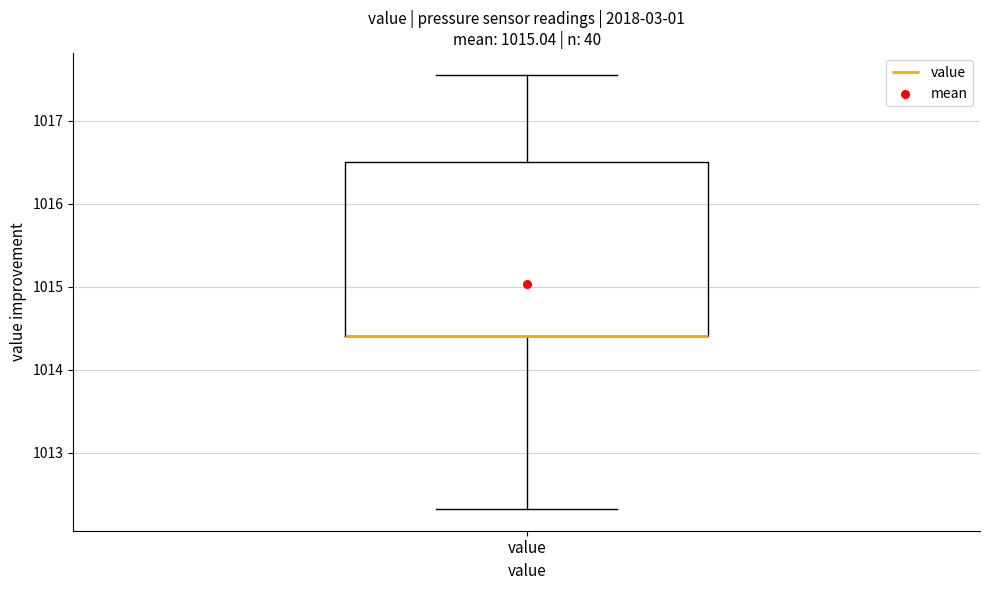

Transcribe this box plot: give where the median line is, the range the box spans, and where the two whiskers end, as read against the y-axis. The values are not printed on the chart, so give them approximately, as read against the axis.

median 1014.4 (drawn on the box's lower edge), box 1014.4 to 1016.5, whiskers 1012.3 to 1017.6